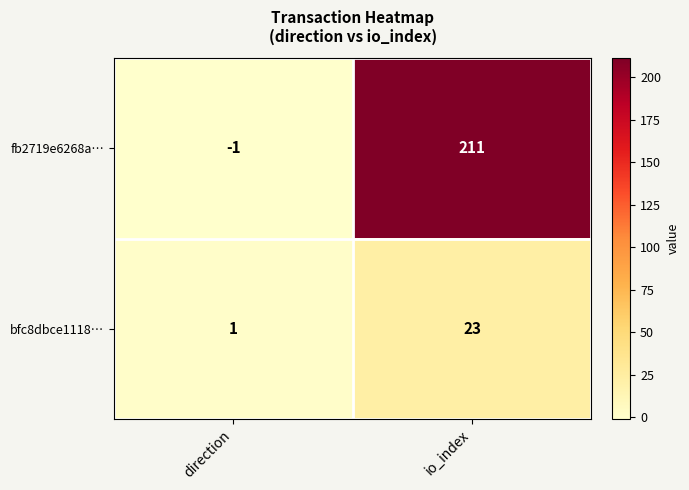

What is the sum of the fb2719e6268a… values at direction and io_index?

210